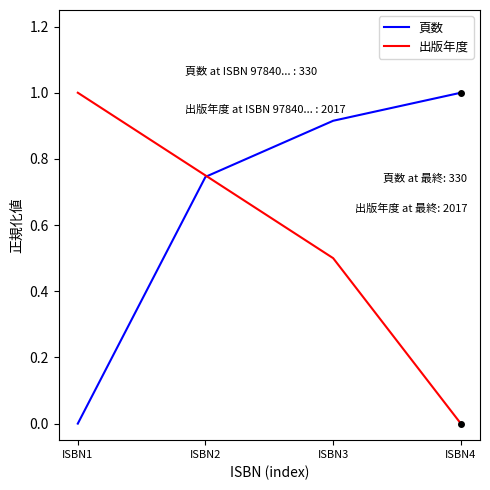

What is the total value across all series at ISBN3?

1.4